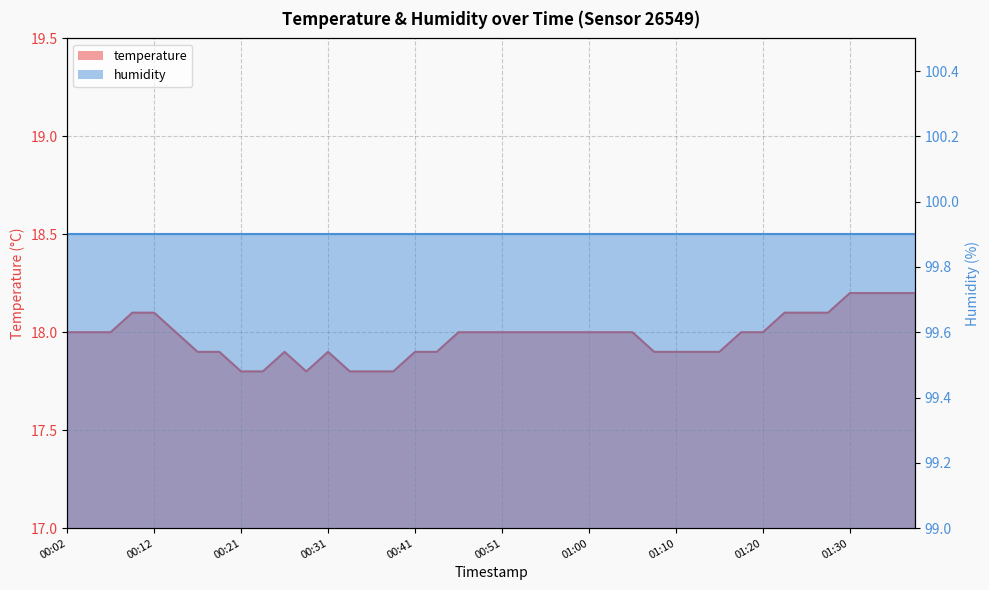

What is the value of the 35th point from the left?

18.1